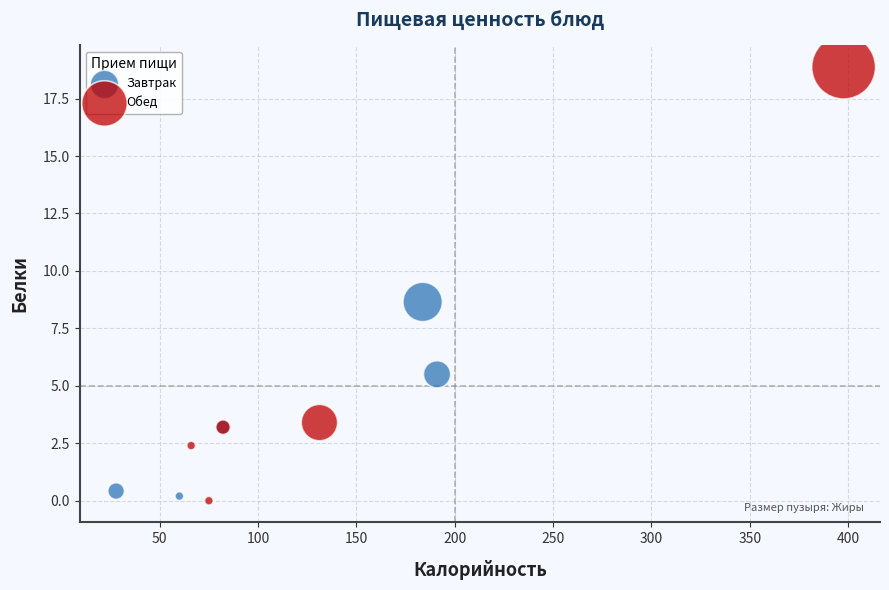

Which series has the largest Y range (max minus min)?

Обед